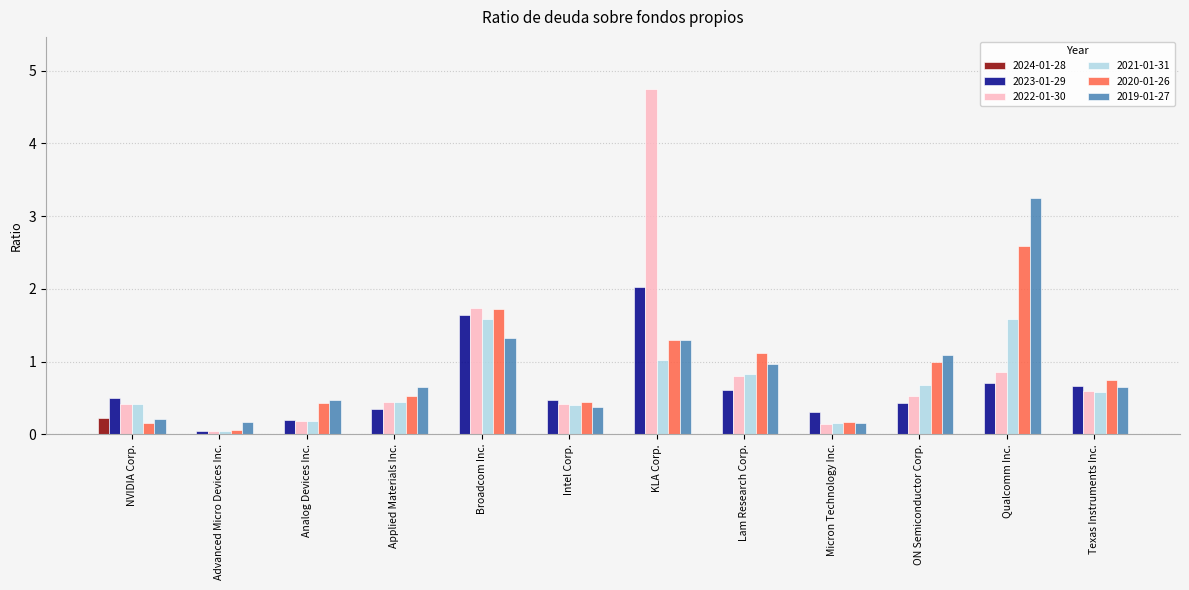

Which series changed the most between Advanced Micro Devices Inc. and Broadcom Inc.?

2022-01-30